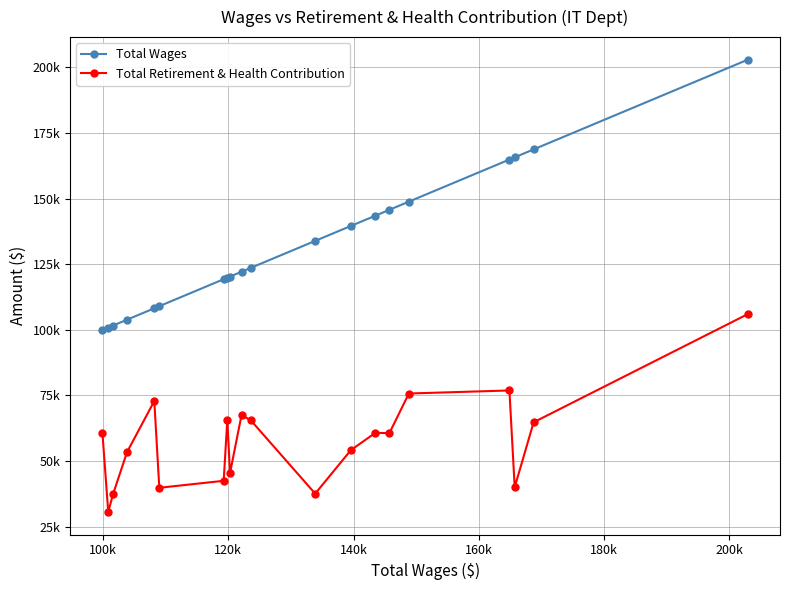

How many interior local valleys does the Total Retirement & Health Contribution series have?

6